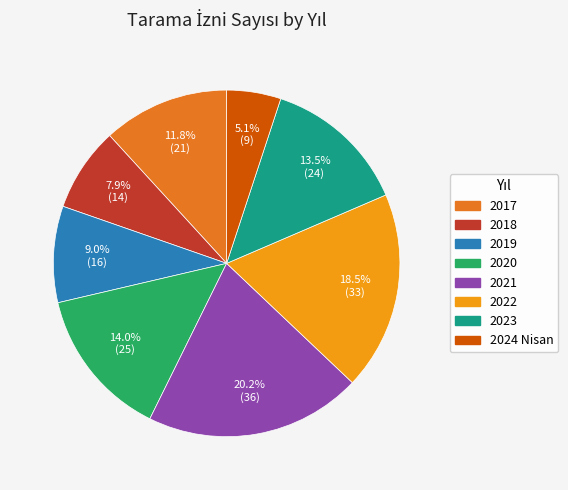

To the nearest percent, what is the average slice percentage?

12%